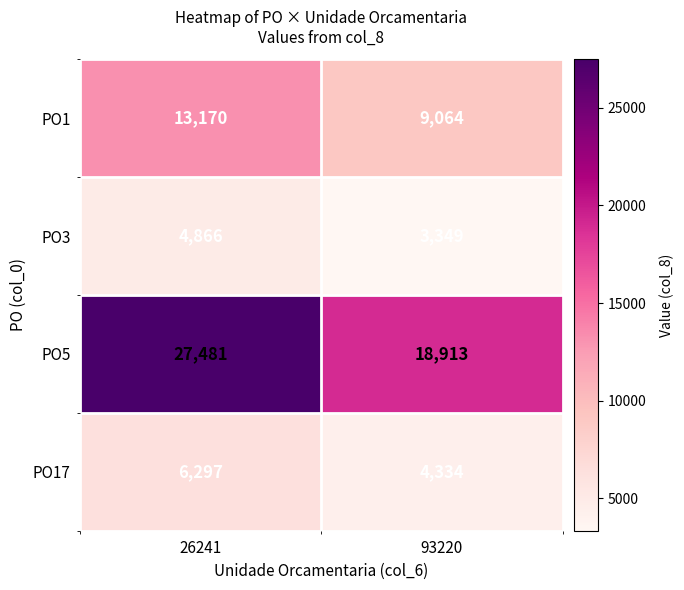

What is the average value of the PO1 series?

11117